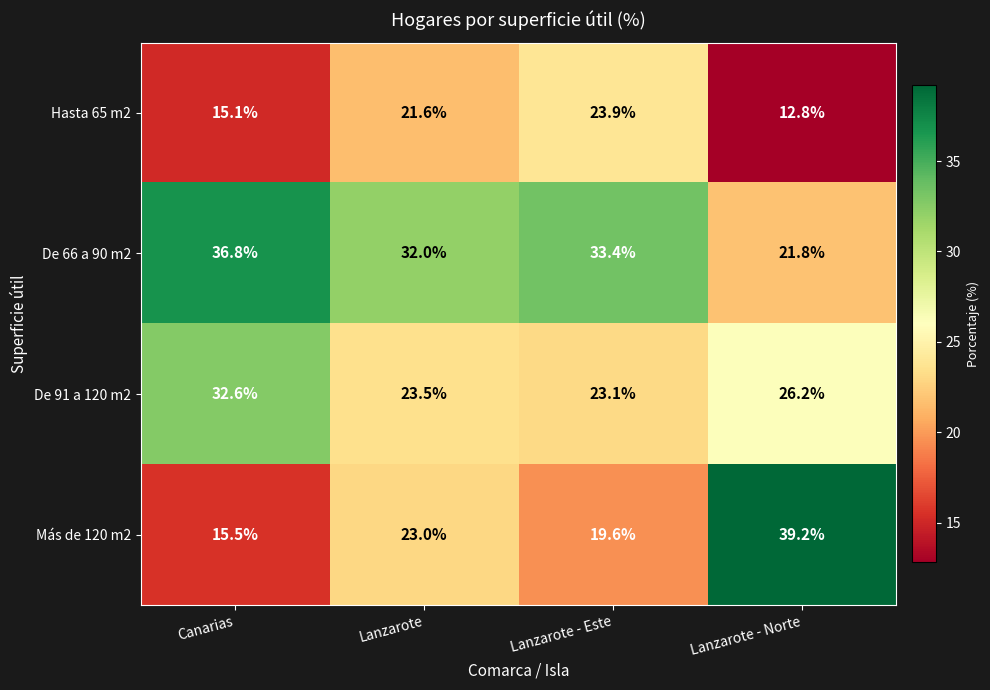

Reading right to left, transcribe all the data shown in this chart.

Hasta 65 m2: Lanzarote - Norte=12.8	Lanzarote - Este=23.9	Lanzarote=21.6	Canarias=15.1
De 66 a 90 m2: Lanzarote - Norte=21.8	Lanzarote - Este=33.4	Lanzarote=32.0	Canarias=36.8
De 91 a 120 m2: Lanzarote - Norte=26.2	Lanzarote - Este=23.1	Lanzarote=23.5	Canarias=32.6
Más de 120 m2: Lanzarote - Norte=39.2	Lanzarote - Este=19.6	Lanzarote=23.0	Canarias=15.5